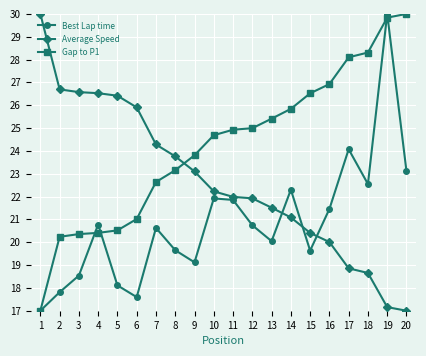

Where does the Average Speed series first go above 22?

1